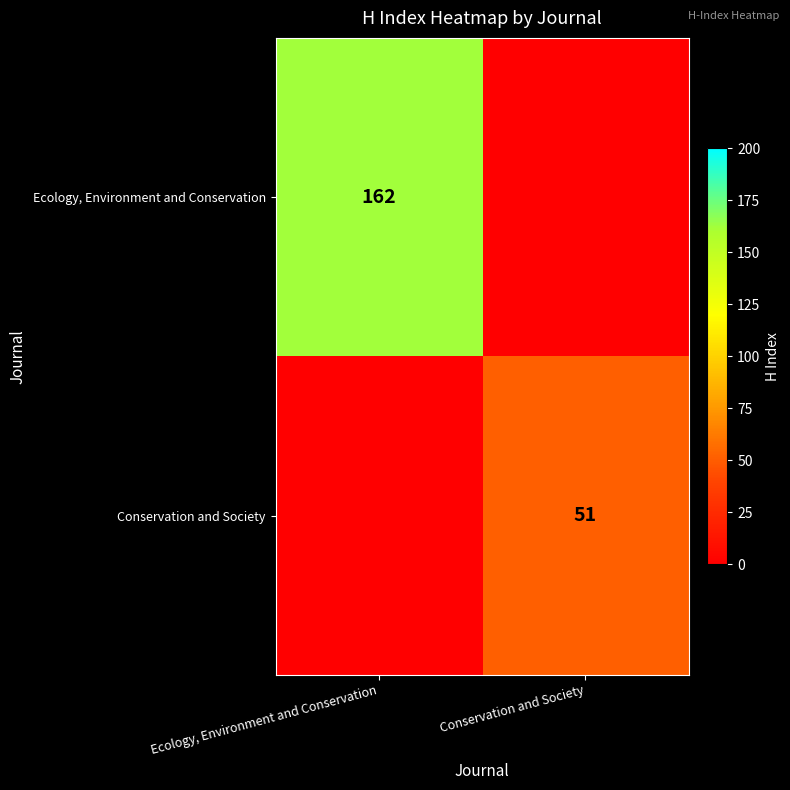

The Ecology, Environment and Conservation series shows 70 at Ecology, Environment and Conservation. True or false?

False